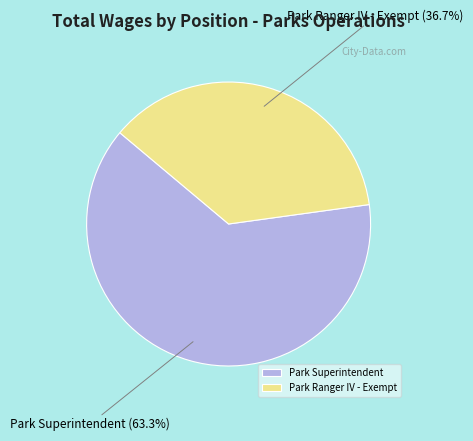

True or false: Park Superintendent accounts for 63% of the total.

True